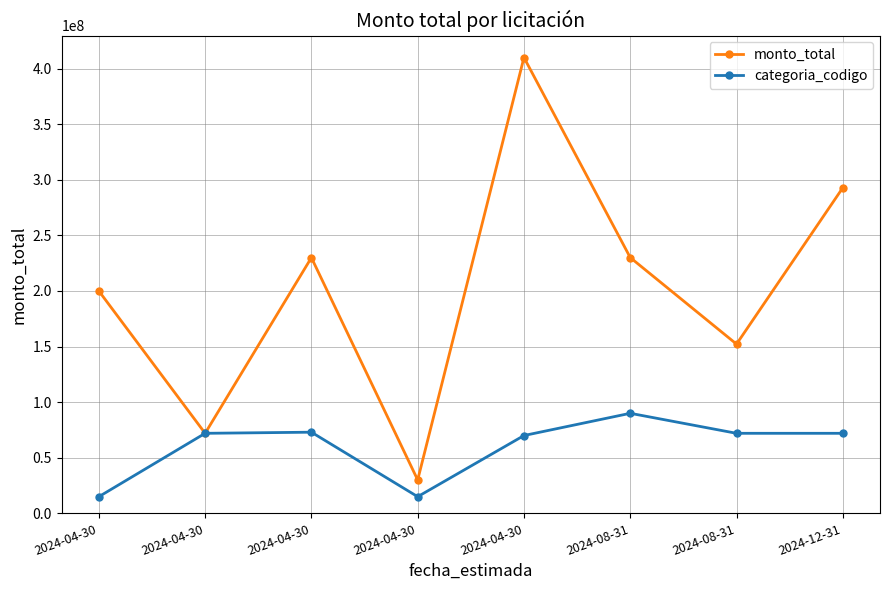

How many lines are shown in the chart?

2